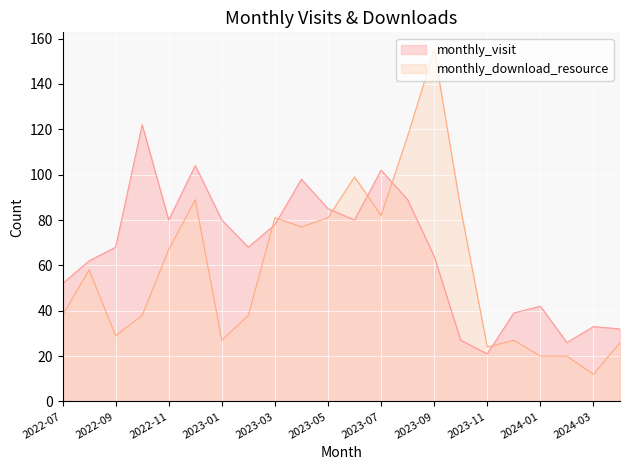

What is the sum of the monthly_download_resource values at 2023-09 and 2023-07?

237